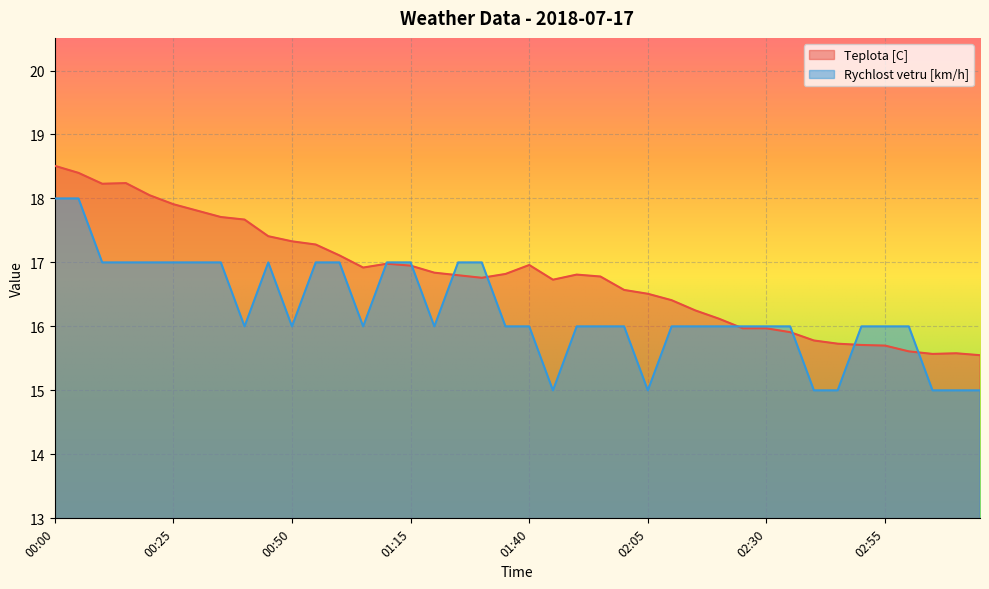

What is the sum of all Teplota [C] values?

672.0